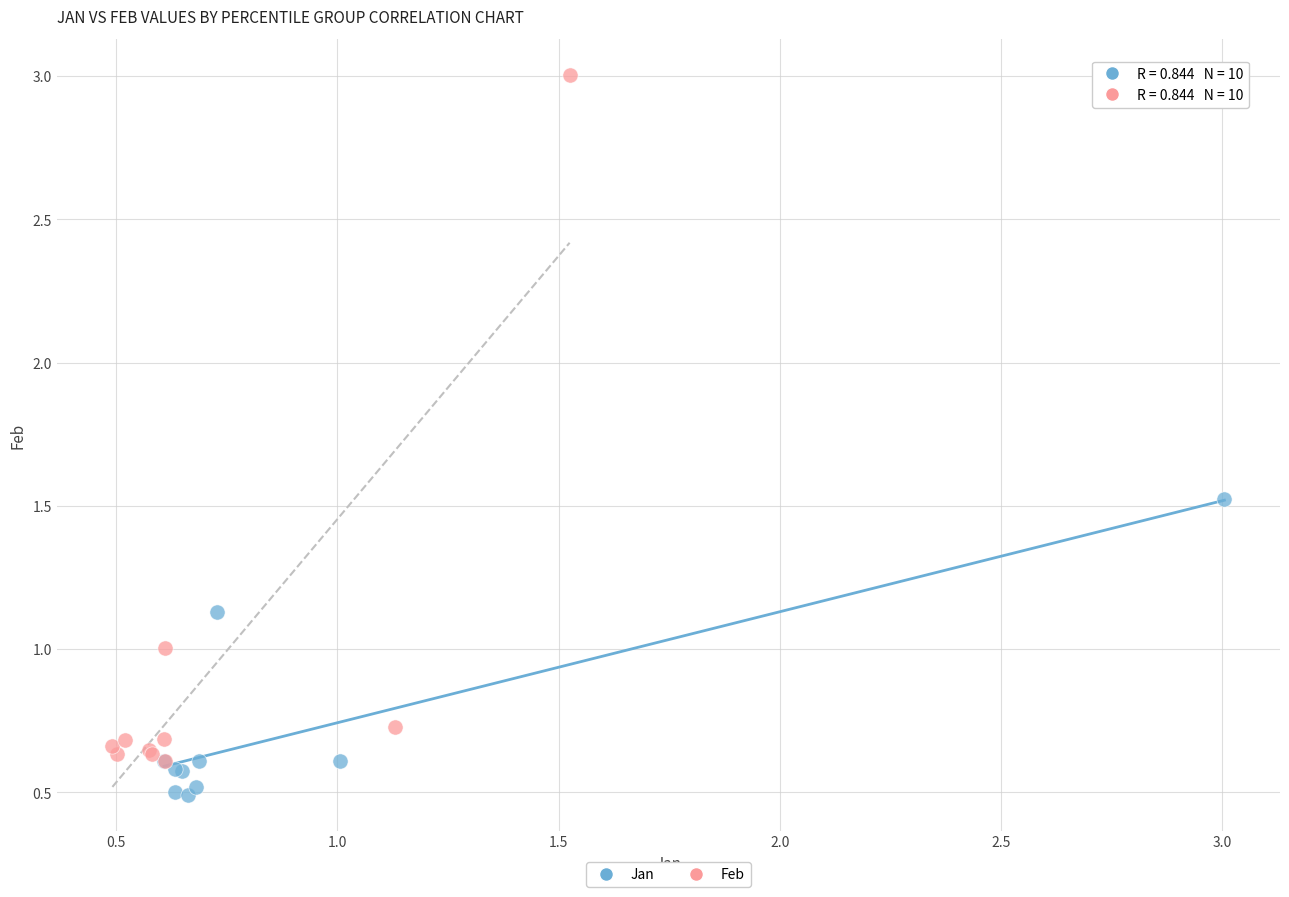

Which series reaches the minimum Y coordinate?

Jan